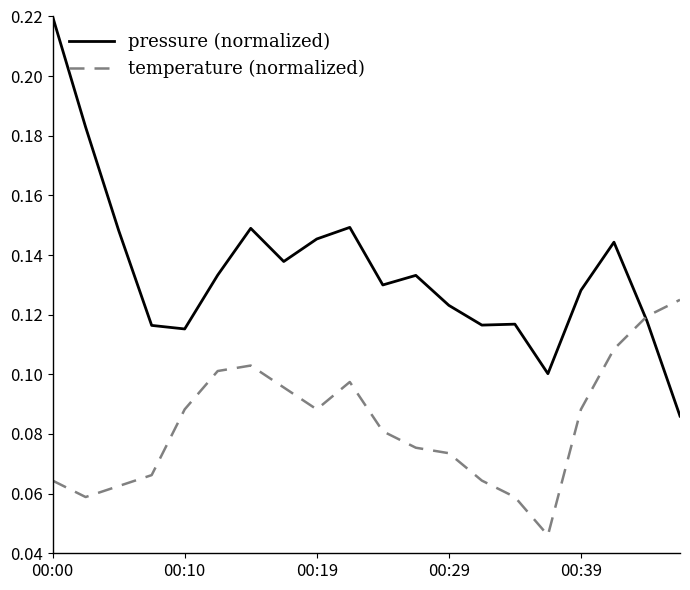

In pressure (normalized), how many points are higher than both neighbors (excluding endpoints)?

5